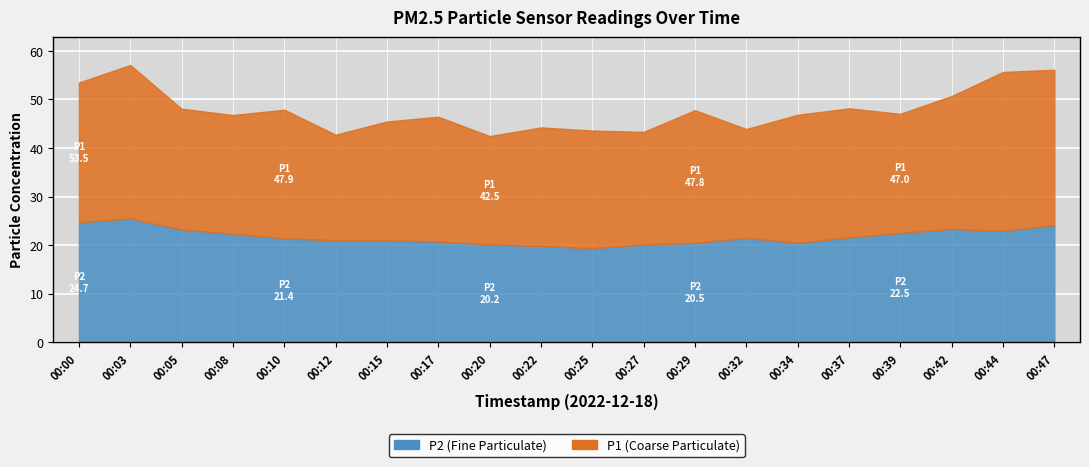

Which has a higher value, 00:39 or 00:27?

00:39